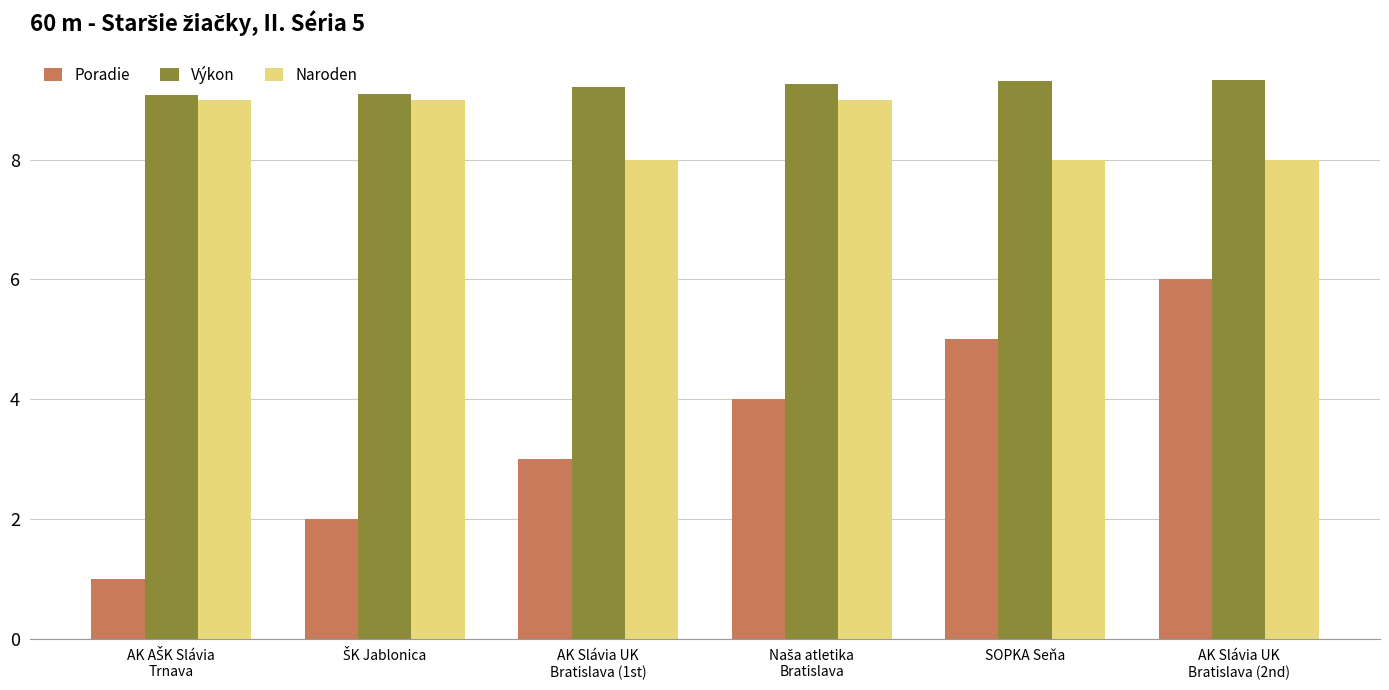

Count the Poradie values in the range 2 to 5.

4